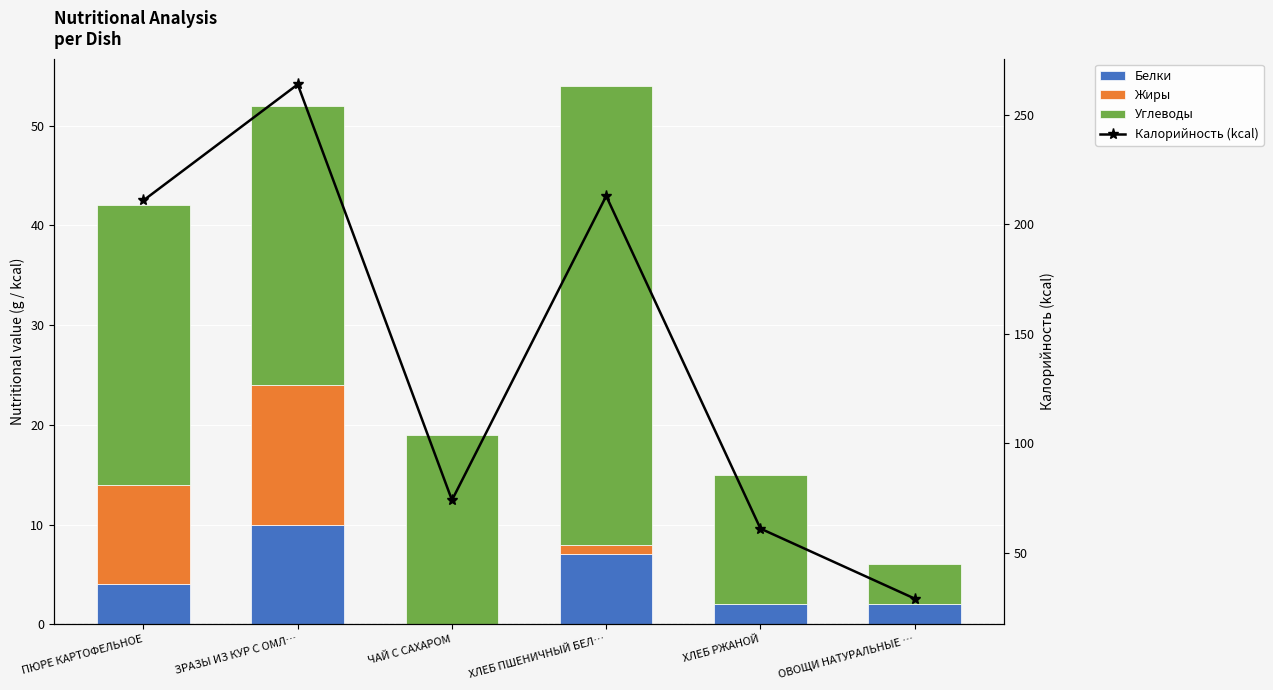

Which series has the largest total across all categories?

Калорийность (kcal)